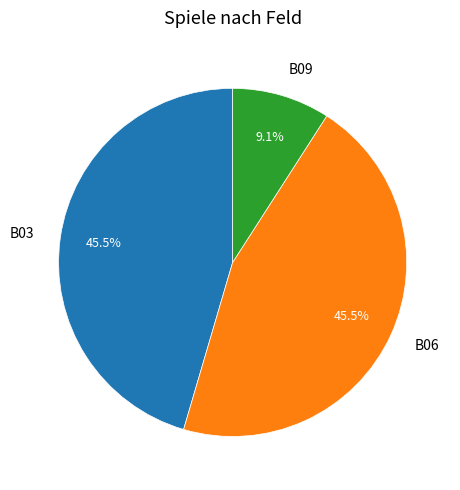

Which has a higher value, B09 or B06?

B06